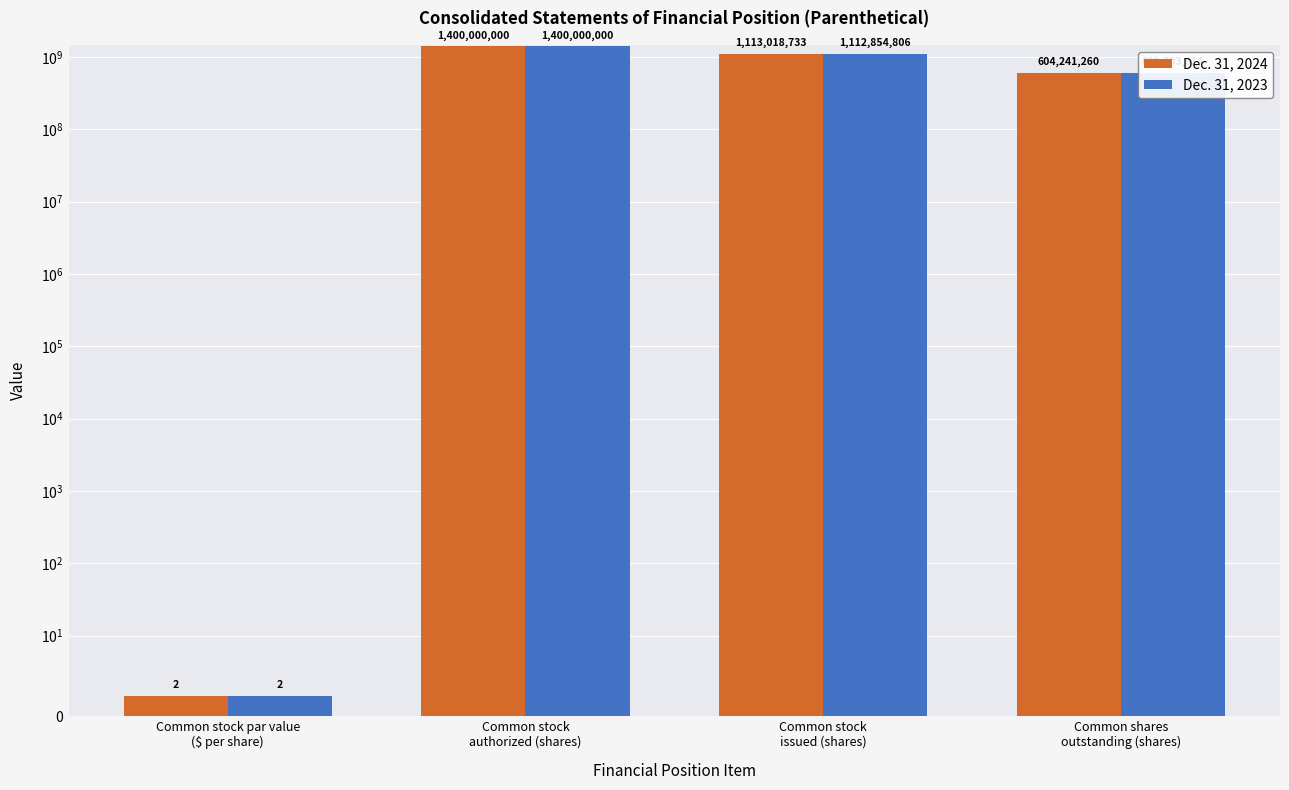

What is the sum of all Dec. 31, 2024 values?

3117259995.5